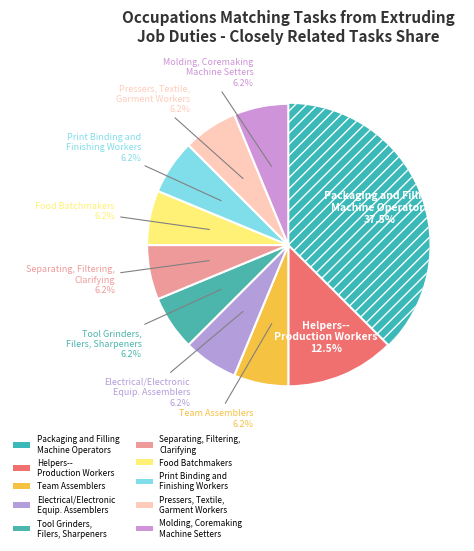

How many segments does this pie chart have?

10